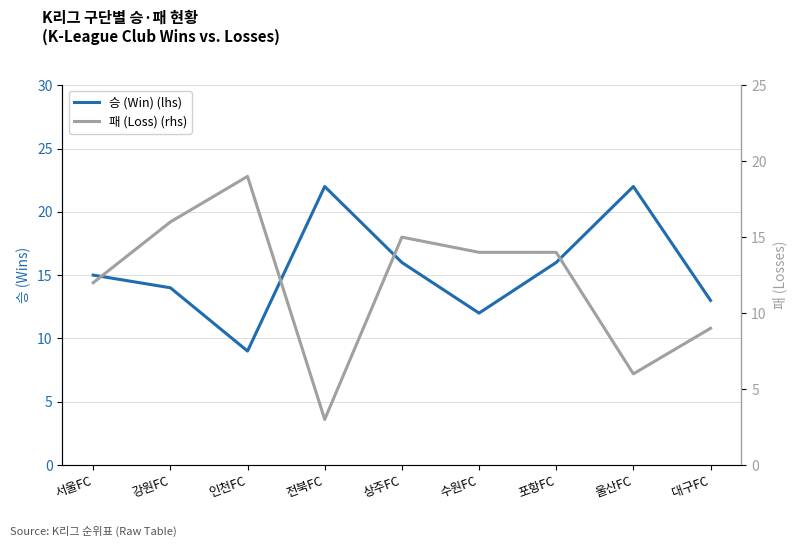

What is the label of the 7th point from the left?

포항FC